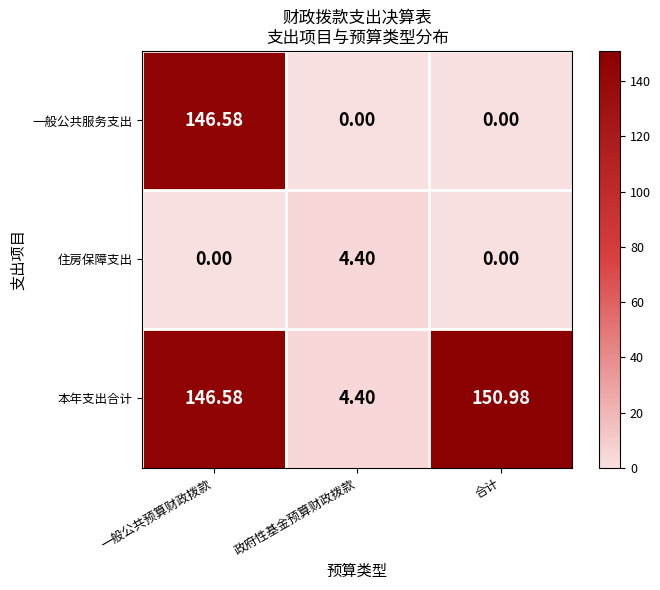

List the series in order of their overall mean, highest first.

本年支出合计, 一般公共服务支出, 住房保障支出